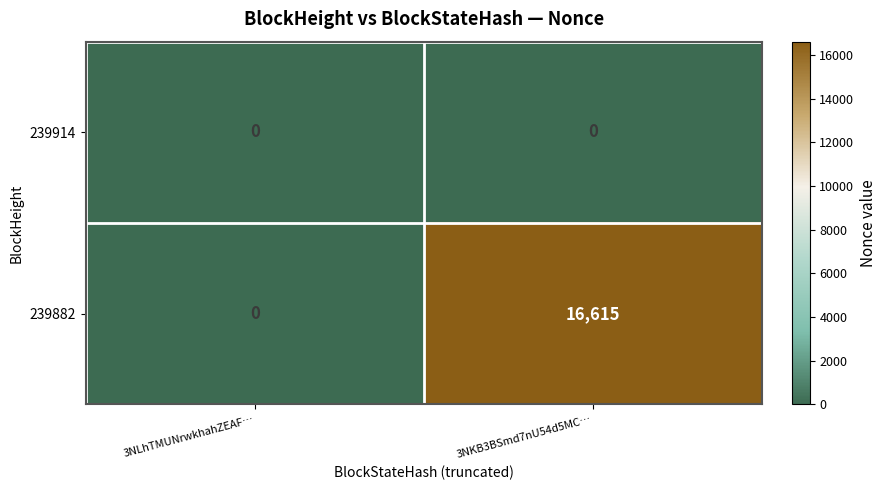

Reading right to left, what are all the values shown in this chart?

239914: 0	0
239882: 16615	0